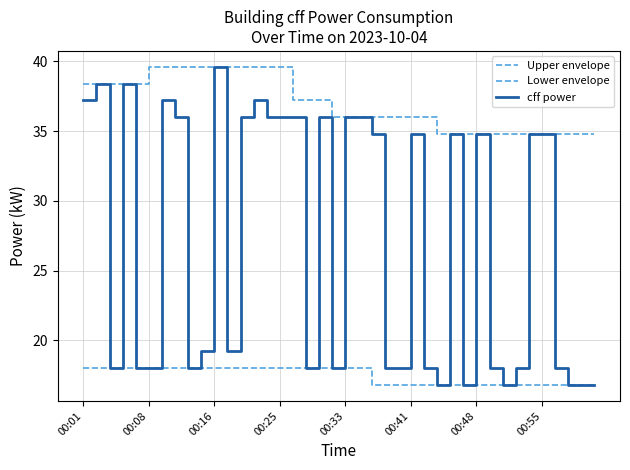

True or false: cff power and Lower envelope cross at least once.

False